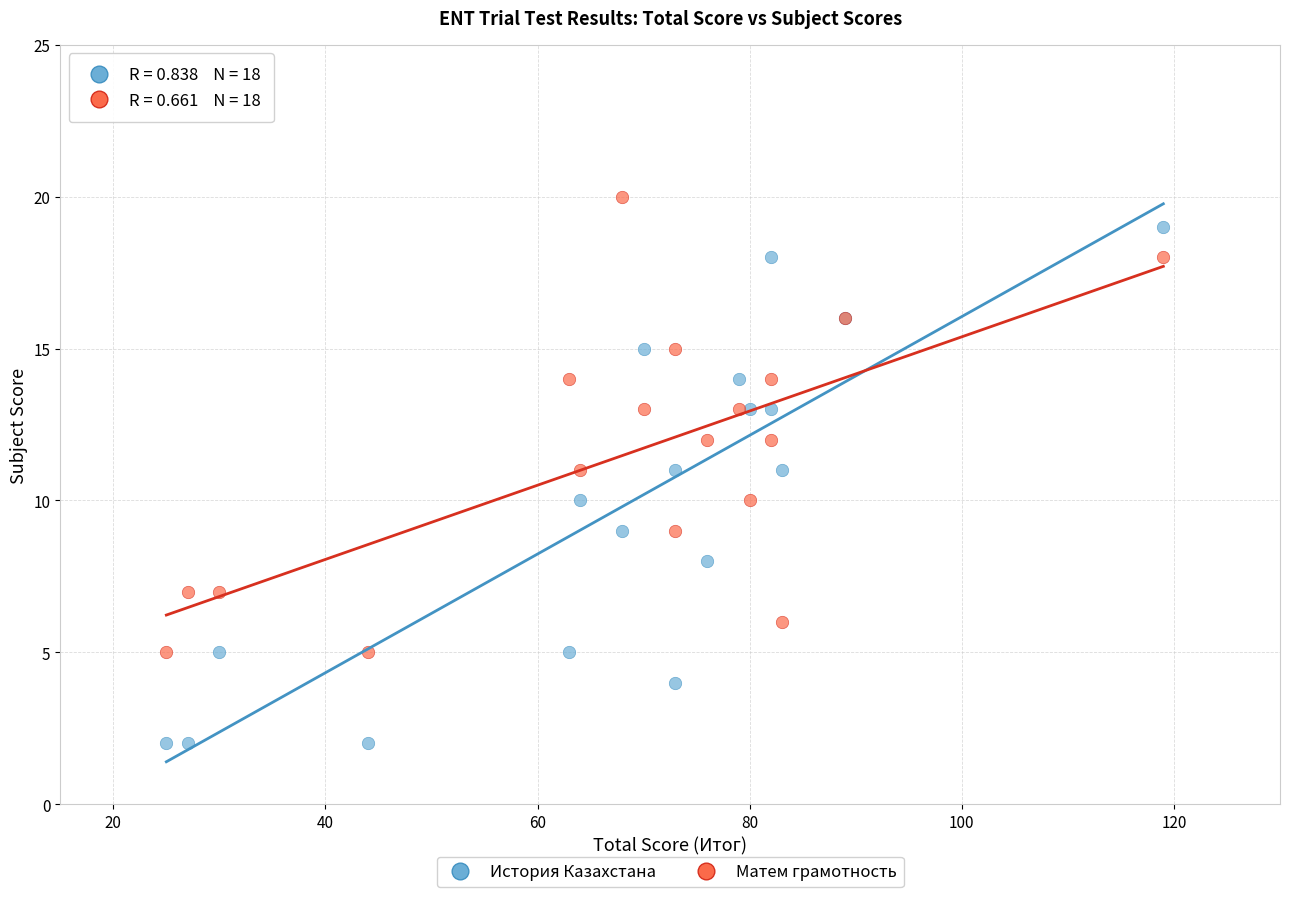

Which series contains the lowest Y value?

История Казахстана